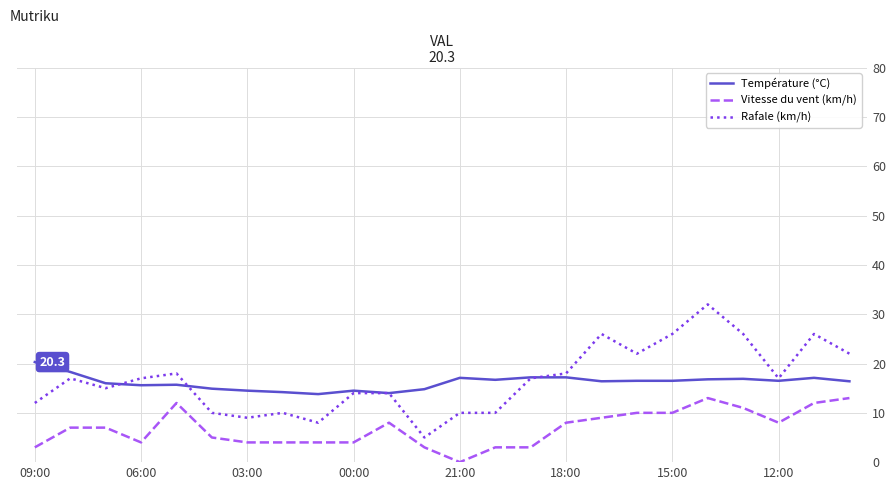

Which series has the widest spread of values?

Rafale (km/h)